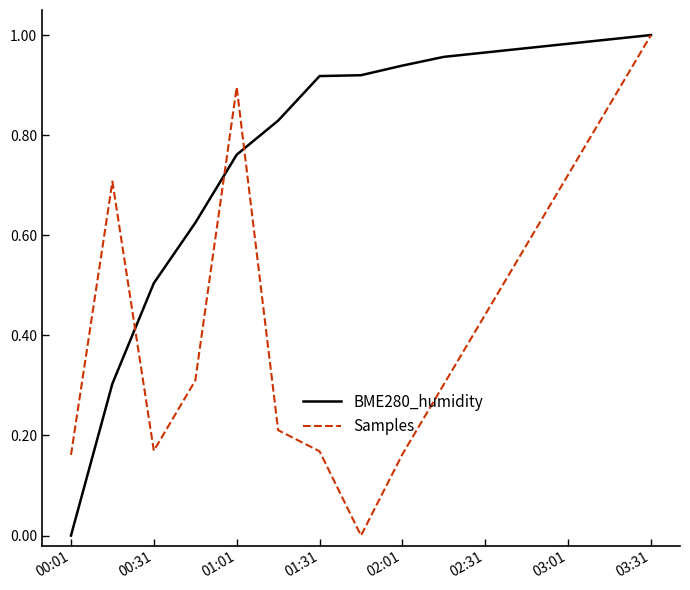

List the series in order of their overall mean, lowest first.

Samples, BME280_humidity